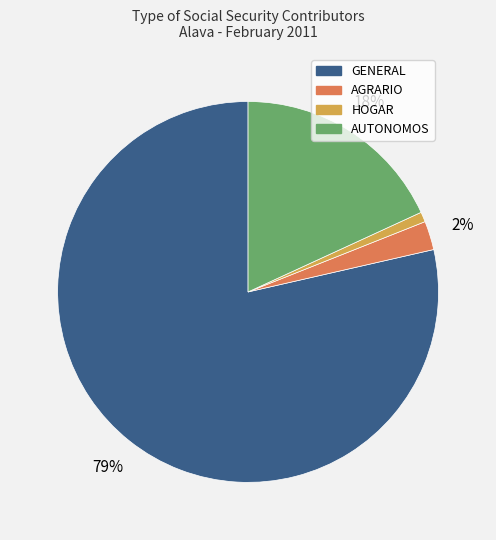

Is there a majority slice in this chart?

Yes